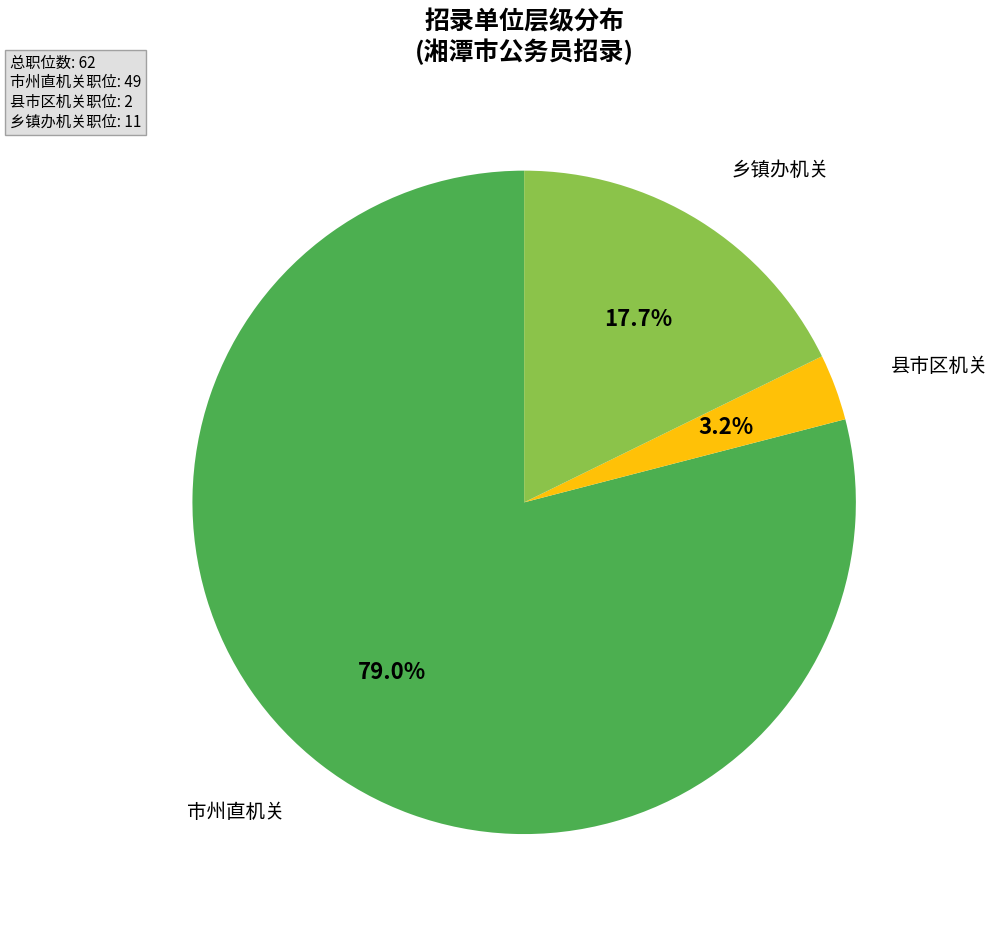

Is there any slice that represents more than half of the pie?

Yes